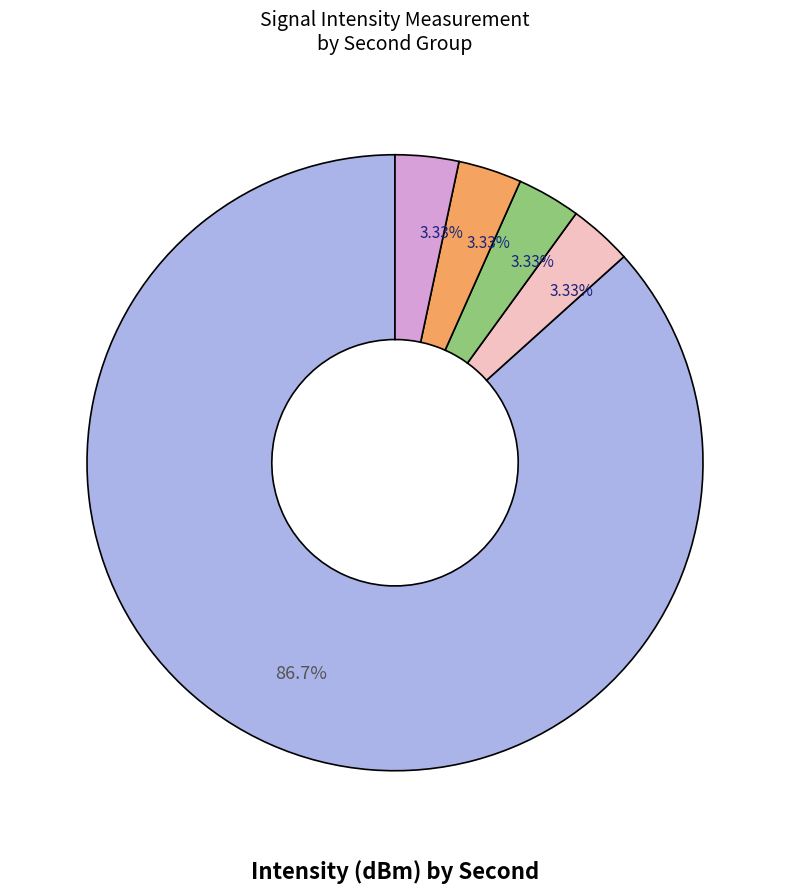

How many slices are in this pie chart?

5